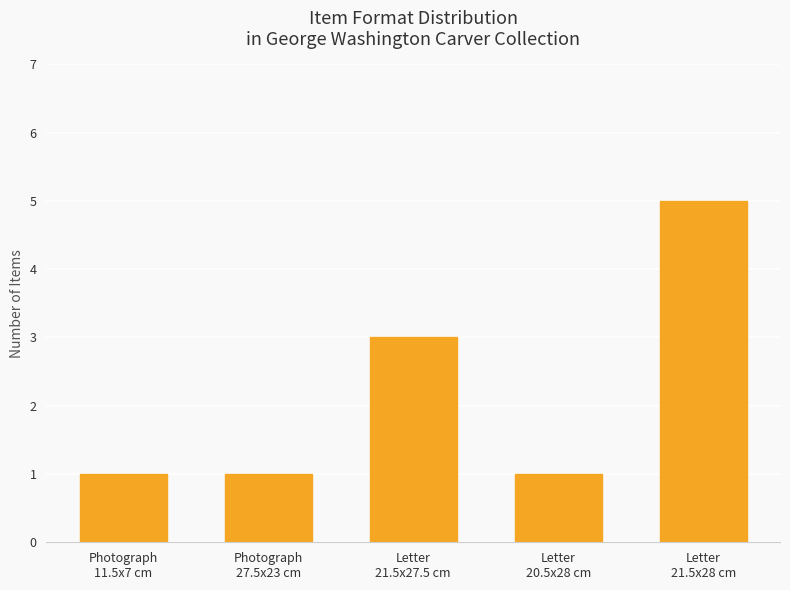

How many categories are shown in the chart?

5